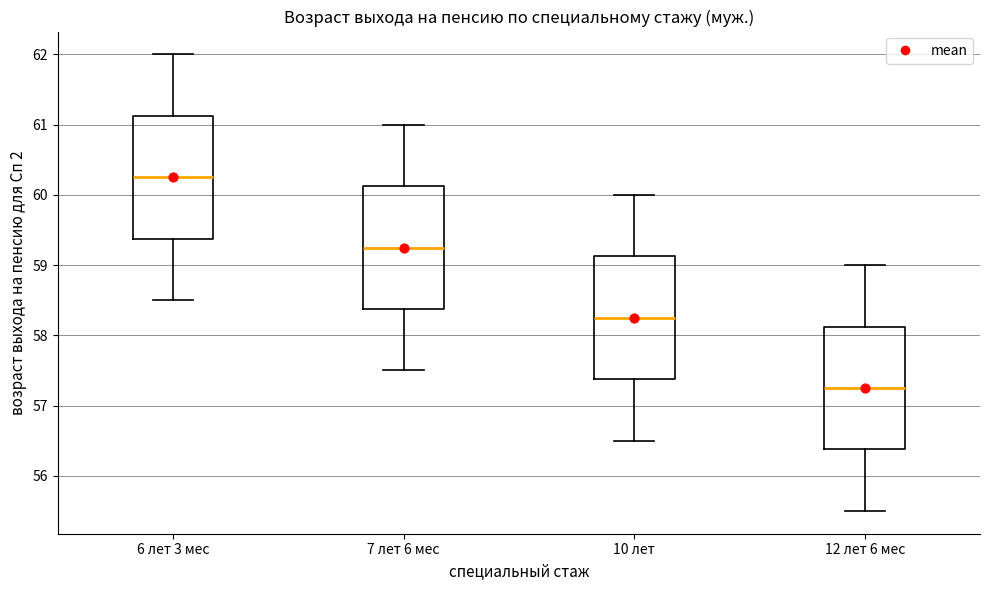

Reading left to right, read every box against the y-axis: the position of its median line, the range the box covers, and the ends of its whiskers. The values are not printed on the chart, so give them approximately, as read against the axis.

6 лет 3 мес: median 60.3, box 59.4 to 61.1, whiskers 58.5 to 62.0
7 лет 6 мес: median 59.3, box 58.4 to 60.1, whiskers 57.5 to 61.0
10 лет: median 58.3, box 57.4 to 59.1, whiskers 56.5 to 60.0
12 лет 6 мес: median 57.3, box 56.4 to 58.1, whiskers 55.5 to 59.0